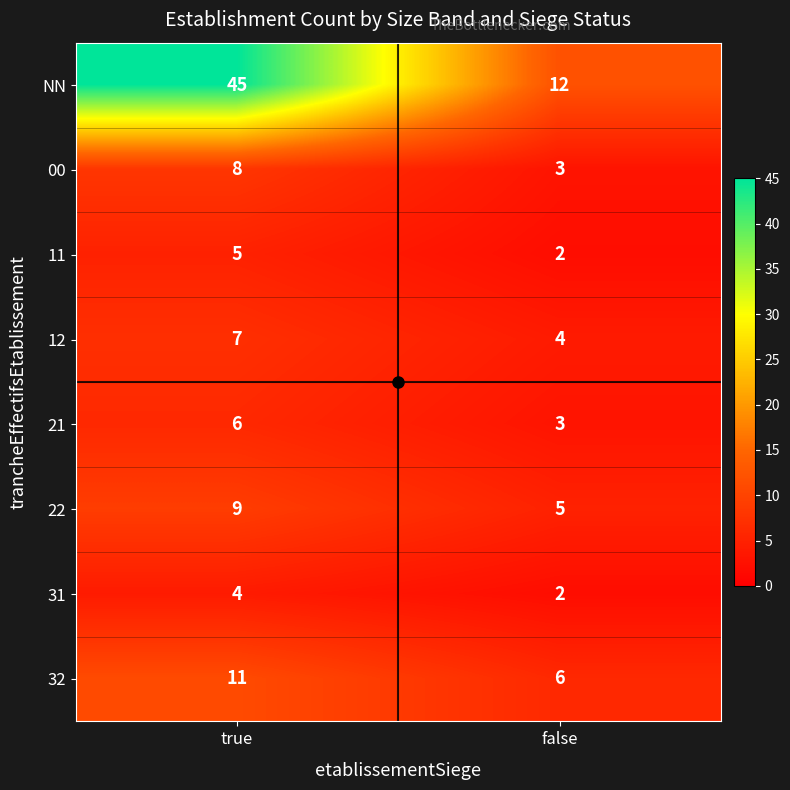

How many data points does each series have?

2